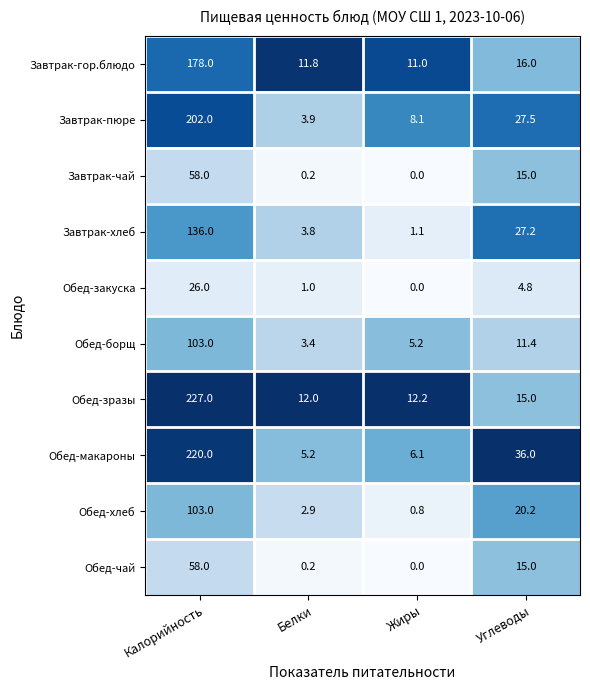

At which label does Обед-зразы reach its peak?

Калорийность